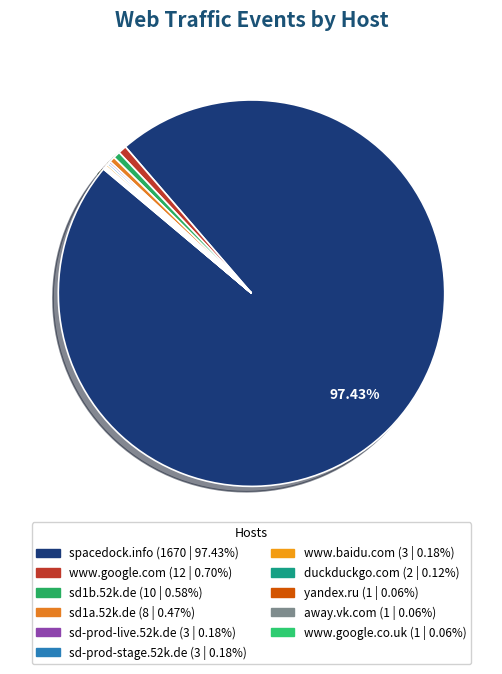

Which slice is the smallest?

yandex.ru